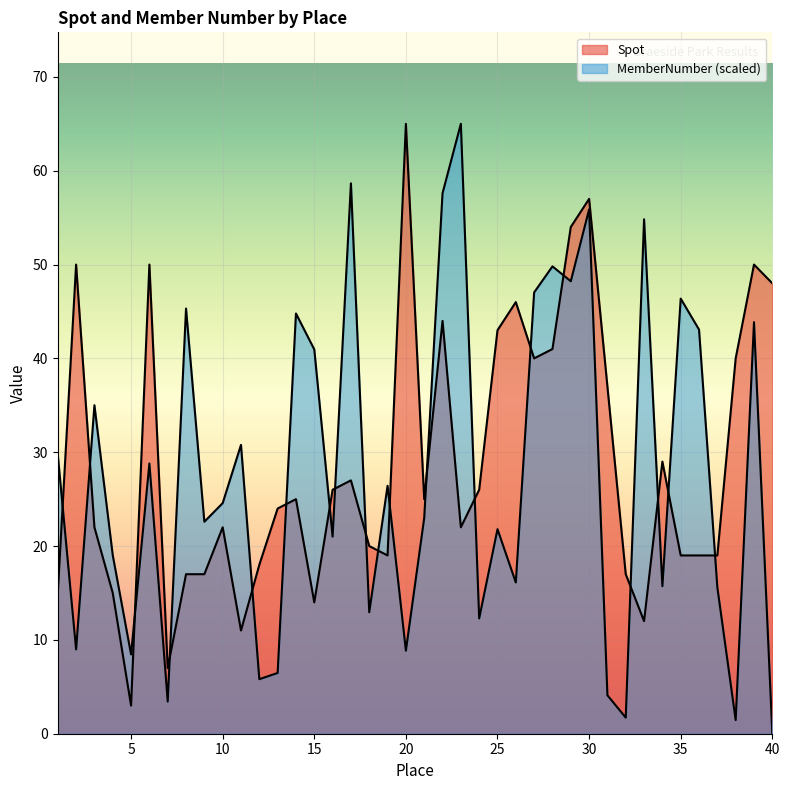

Rank the series at 6 from highest to lowest value.

Spot, MemberNumber